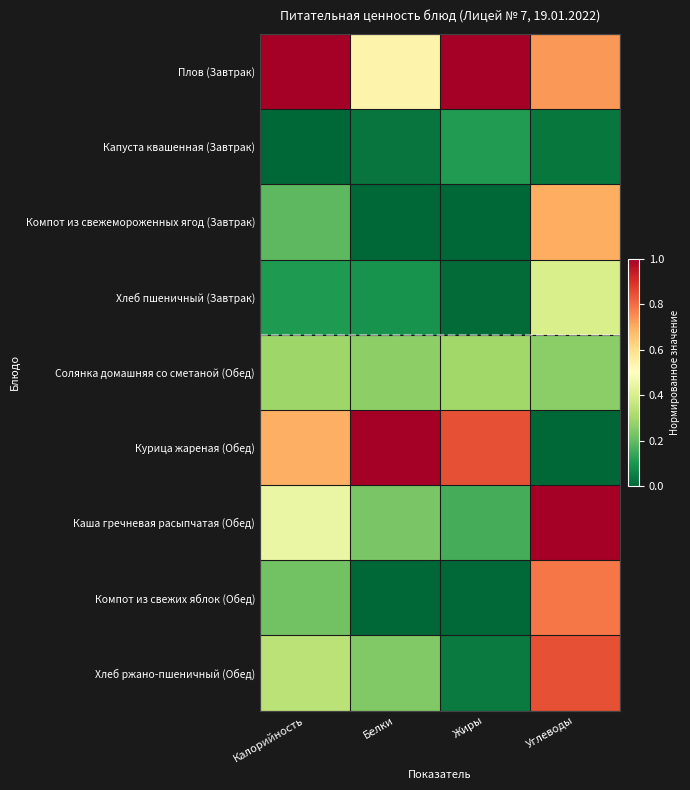

What is the difference between the highest and lowest values at Жиры?

1.0